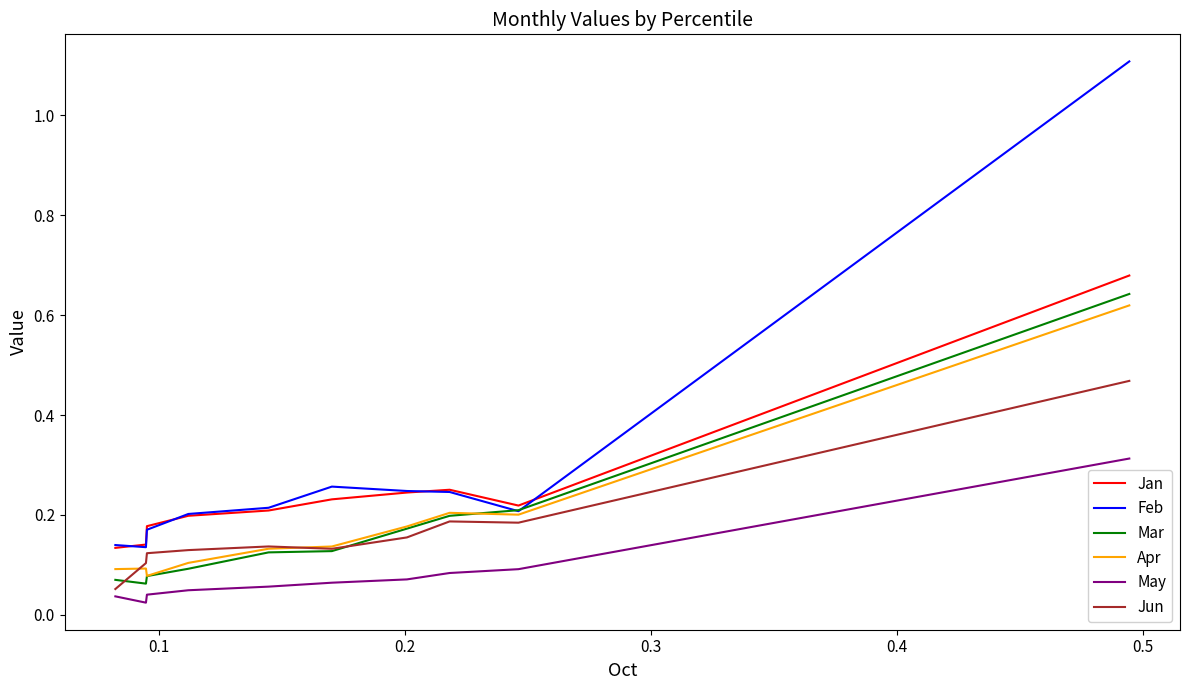

How many Apr values are between 0 and 1?

10